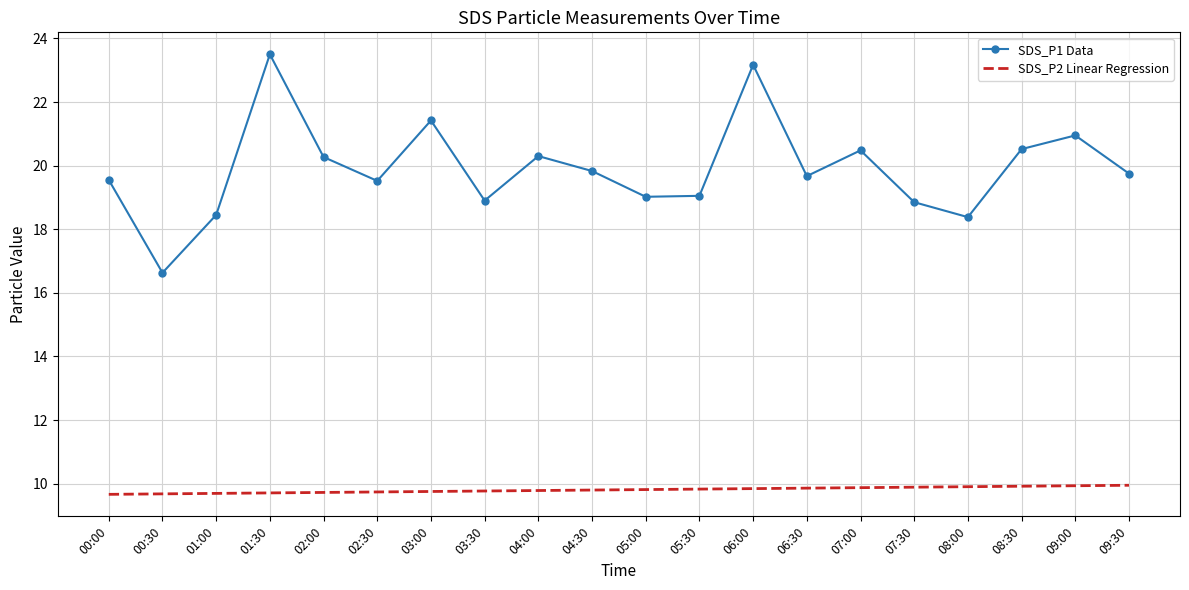

Is it true that SDS_P1 Data equals 19.8 at 09:30?

True